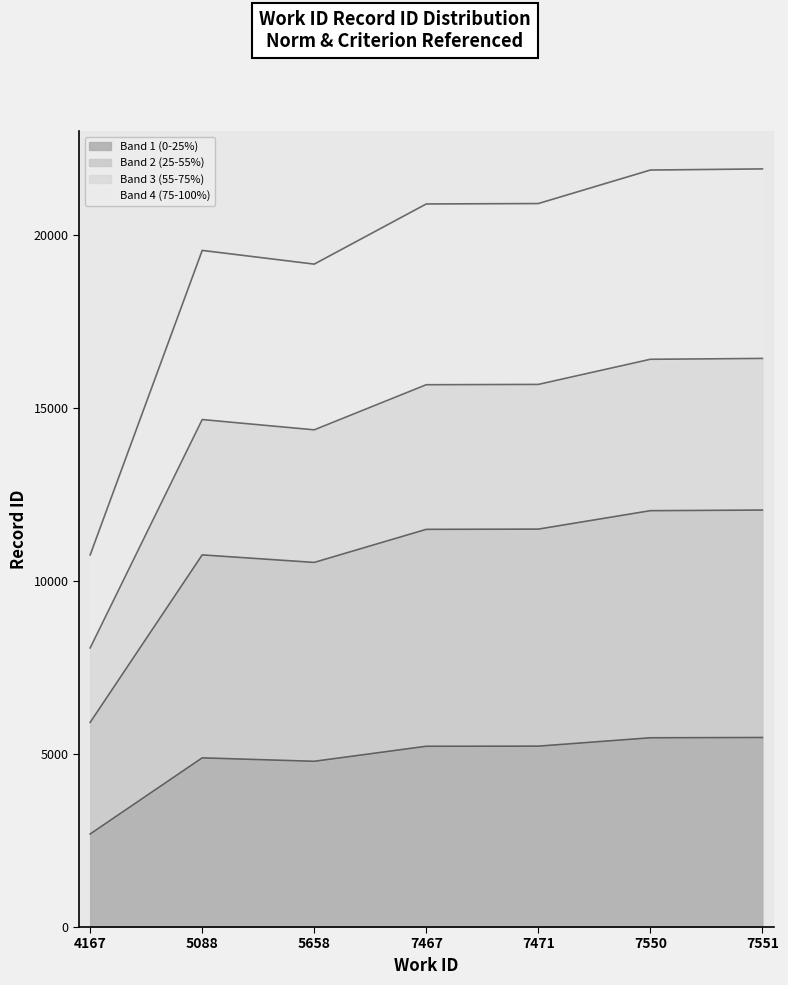

What is the ratio of the value at 7467 to the value at 7550?

1.0